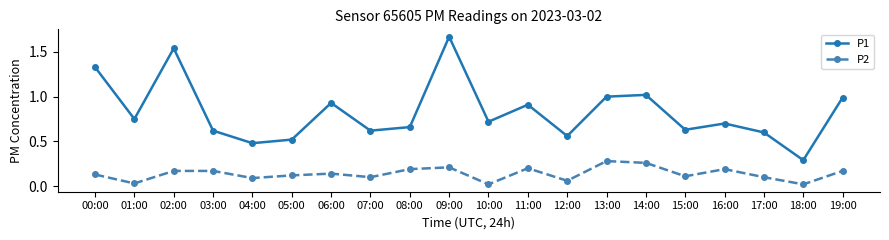

How many lines are shown in the chart?

2